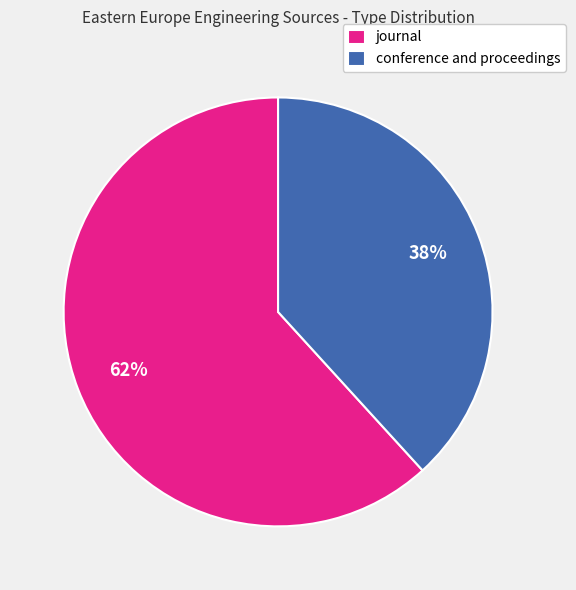

Is the sum of conference and proceedings and journal greater than half?

Yes